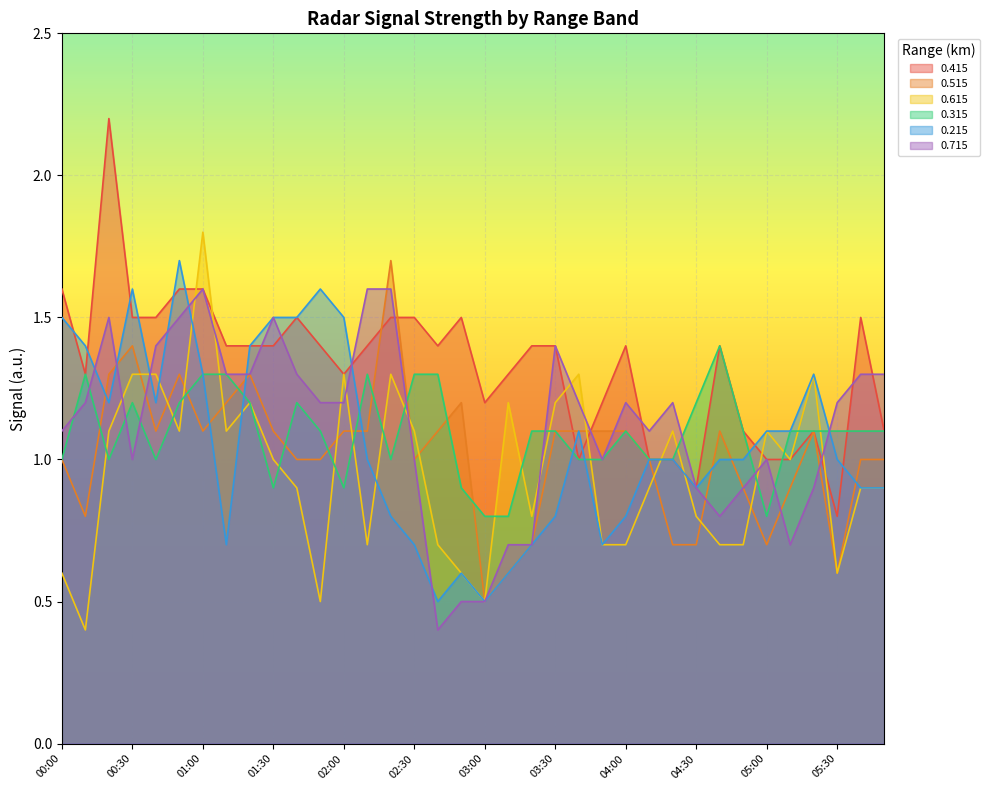

Which label corresponds to the smallest value in the chart?

00:10